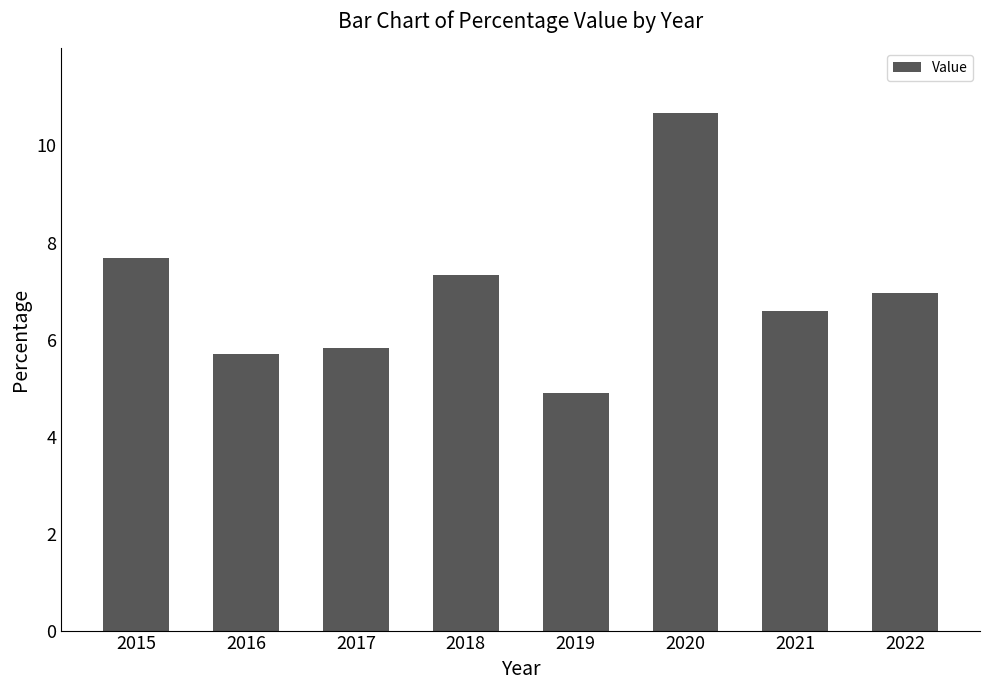

Are the bars grouped side by side (vs. stacked)?

No